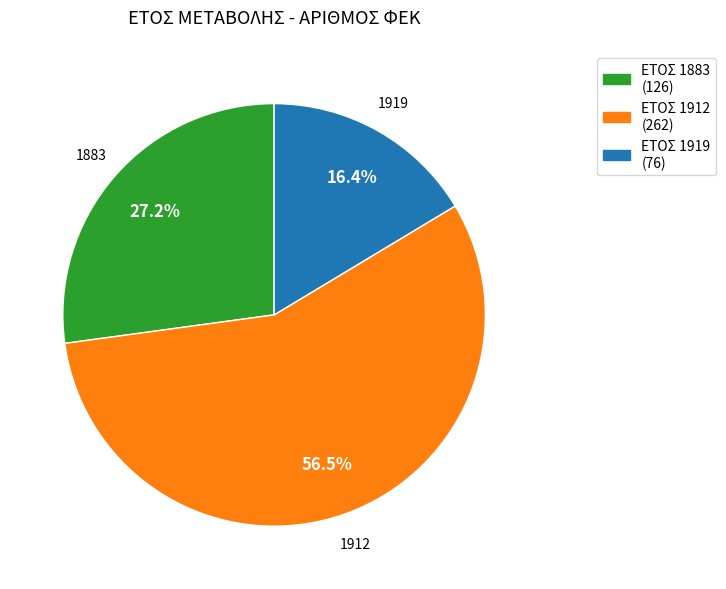

How much of the chart is everything except 1919?

83.6%